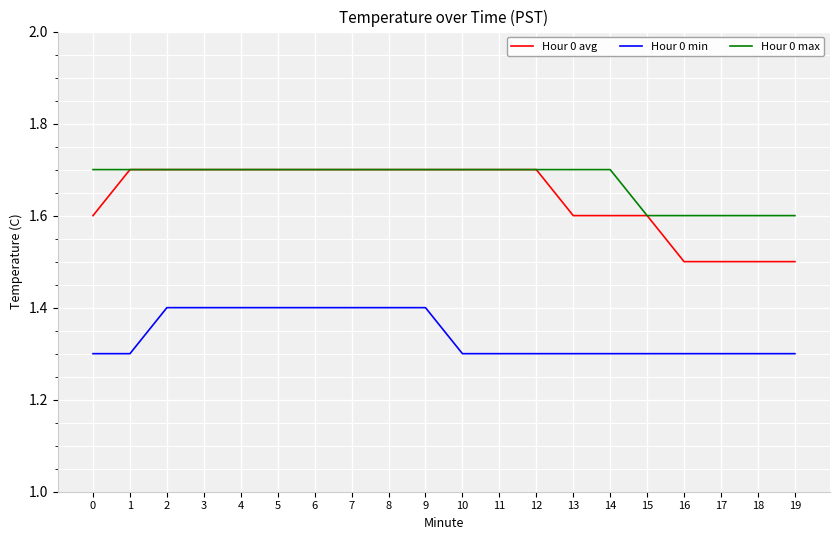

What is the approximate value of Hour 0 min at 18?

1.3